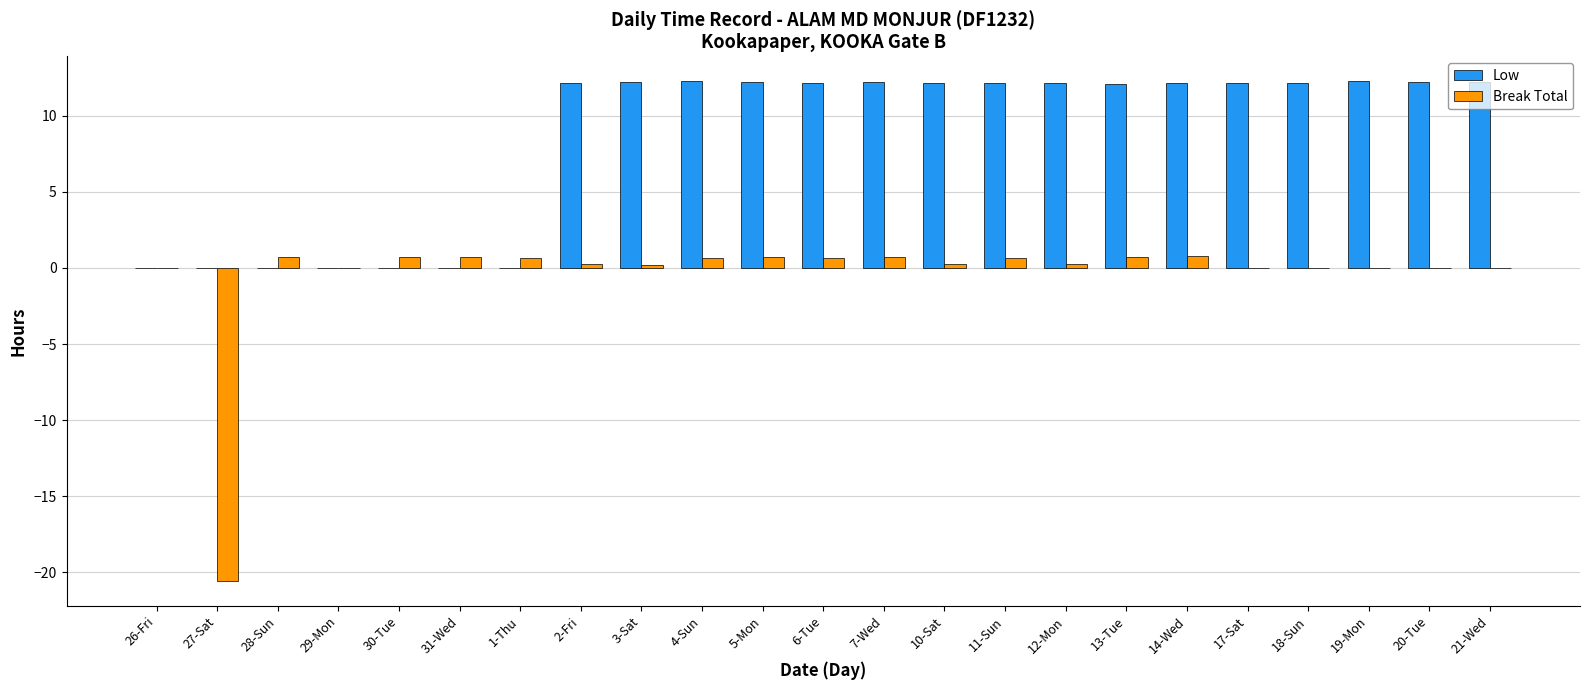

Count the number of categories in the chart.

23